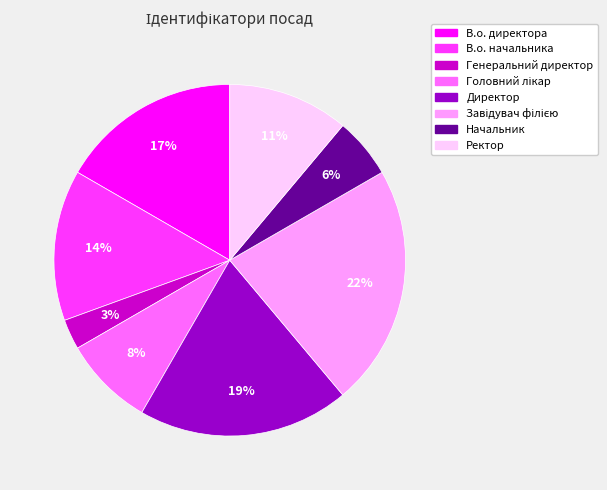

The Ректор slice represents 16% of the pie. True or false?

False